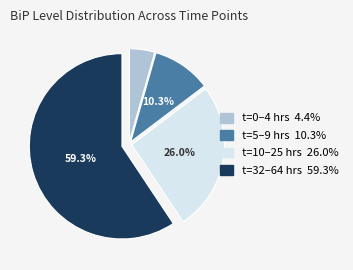

Does any single category account for the majority?

Yes